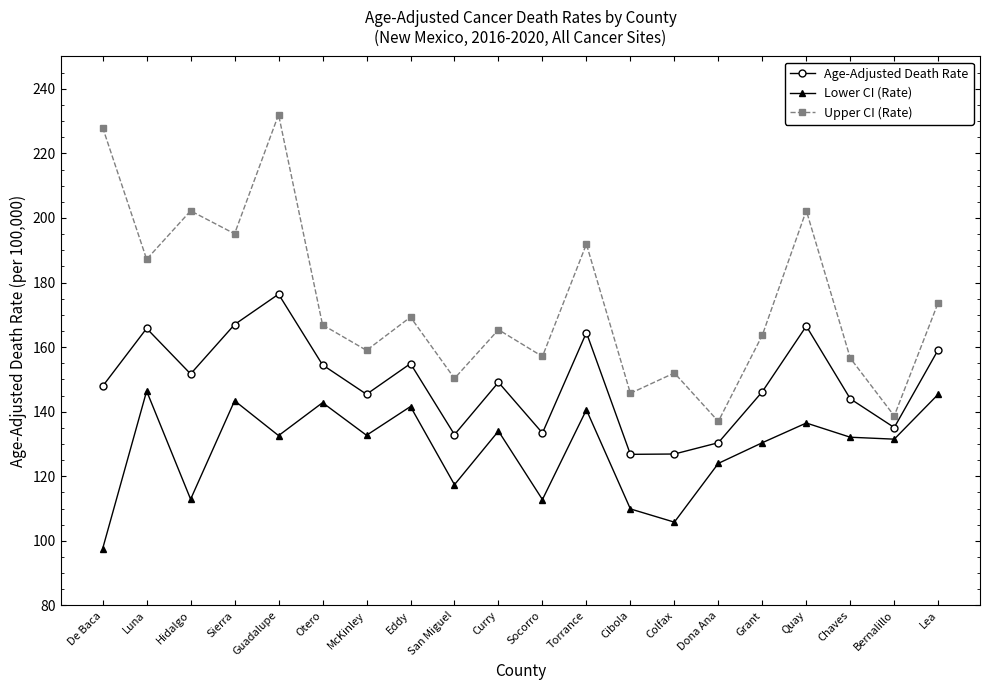

At which label does Lower CI (Rate) first exceed 132?

Luna